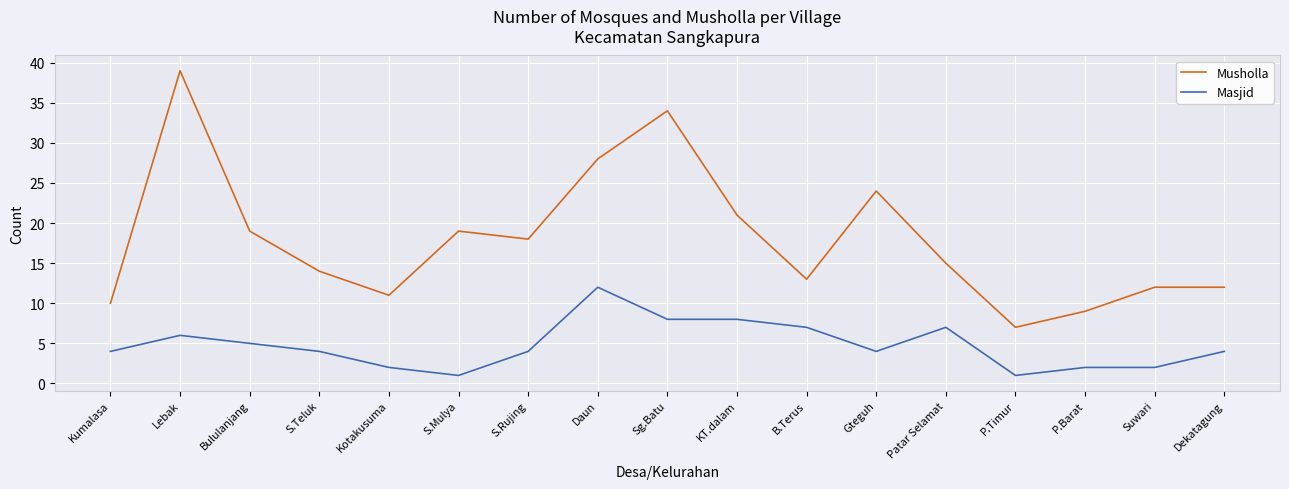

What is the average value of the Masjid series?

5